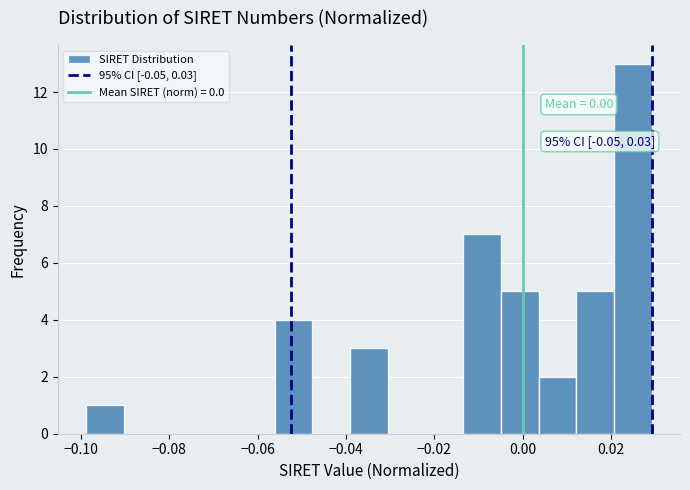

Over which range of the x-axis is the bar tallest?

0.020 to 0.030